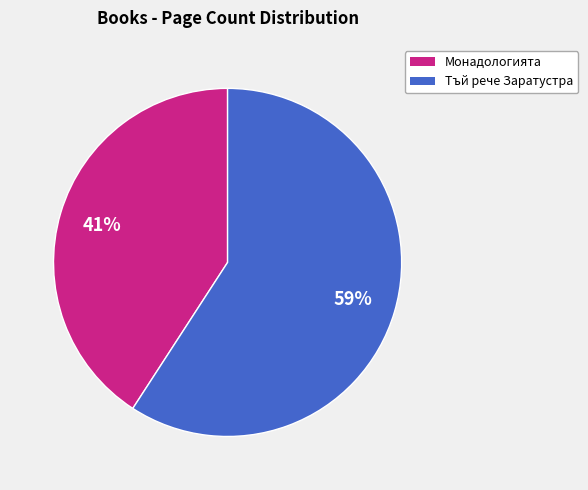

To the nearest percent, what percentage of the pie is Тъй рече Заратустра?

59%